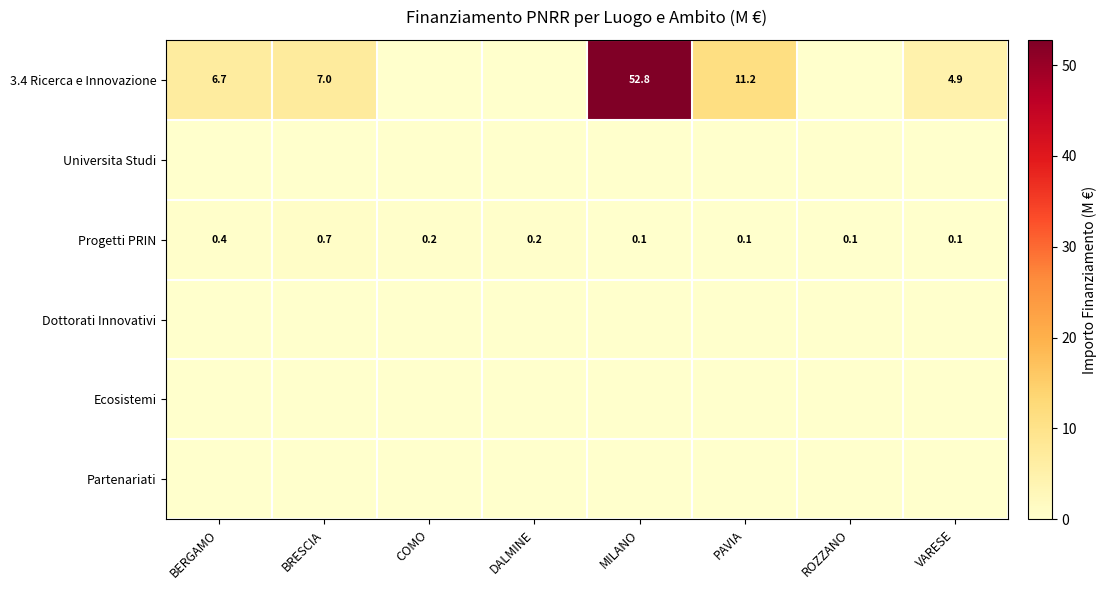

True or false: 3.4 Ricerca e Innovazione has a value of 4.9 at VARESE.

True